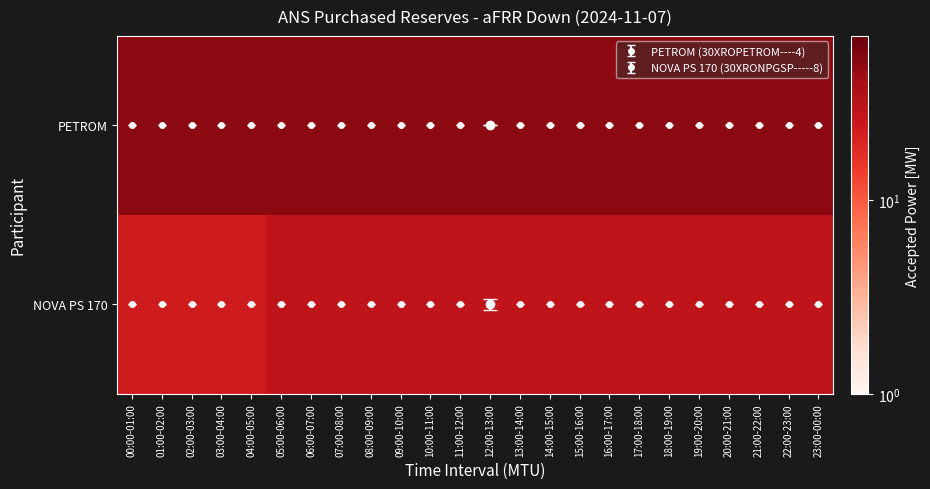

Reading left to right, extract all data points from this chart.

PETROM: 00:00-01:00=50	01:00-02:00=50	02:00-03:00=50	03:00-04:00=50	04:00-05:00=50	05:00-06:00=50	06:00-07:00=50	07:00-08:00=50	08:00-09:00=50	09:00-10:00=50	10:00-11:00=50	11:00-12:00=50	12:00-13:00=50	13:00-14:00=50	14:00-15:00=50	15:00-16:00=50	16:00-17:00=50	17:00-18:00=50	18:00-19:00=50	19:00-20:00=50	20:00-21:00=50	21:00-22:00=50	22:00-23:00=50	23:00-00:00=50
NOVA PS 170: 00:00-01:00=23	01:00-02:00=23	02:00-03:00=23	03:00-04:00=23	04:00-05:00=23	05:00-06:00=29	06:00-07:00=29	07:00-08:00=29	08:00-09:00=29	09:00-10:00=29	10:00-11:00=29	11:00-12:00=29	12:00-13:00=29	13:00-14:00=29	14:00-15:00=29	15:00-16:00=29	16:00-17:00=29	17:00-18:00=29	18:00-19:00=29	19:00-20:00=29	20:00-21:00=29	21:00-22:00=29	22:00-23:00=29	23:00-00:00=29